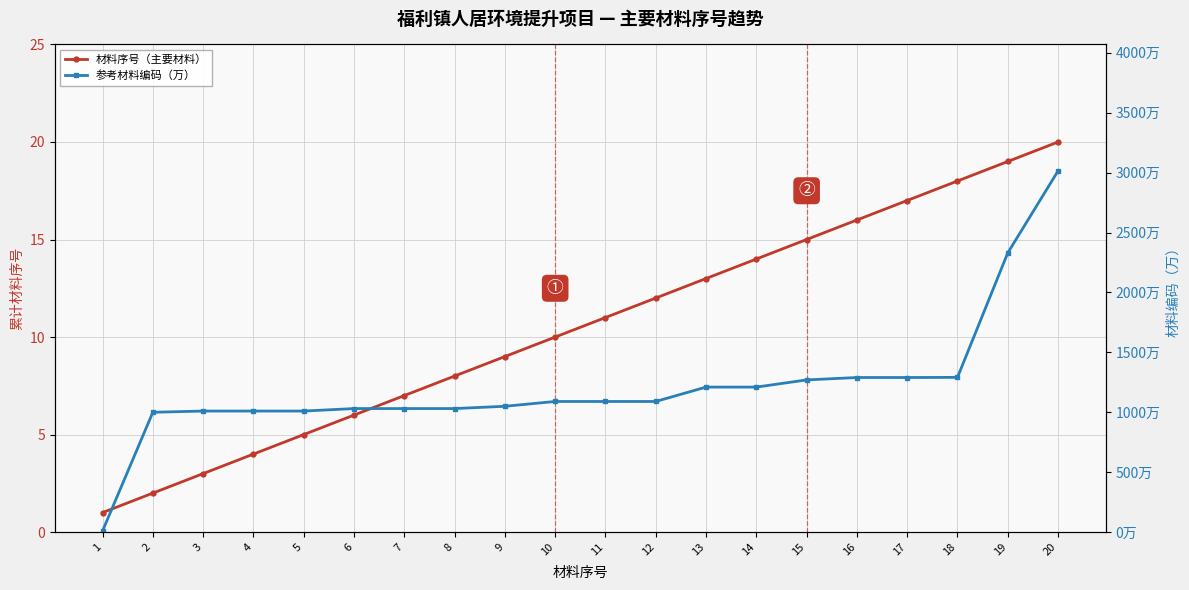

True or false: 参考材料编码（万） has a value of 1443.8 at 4.

False